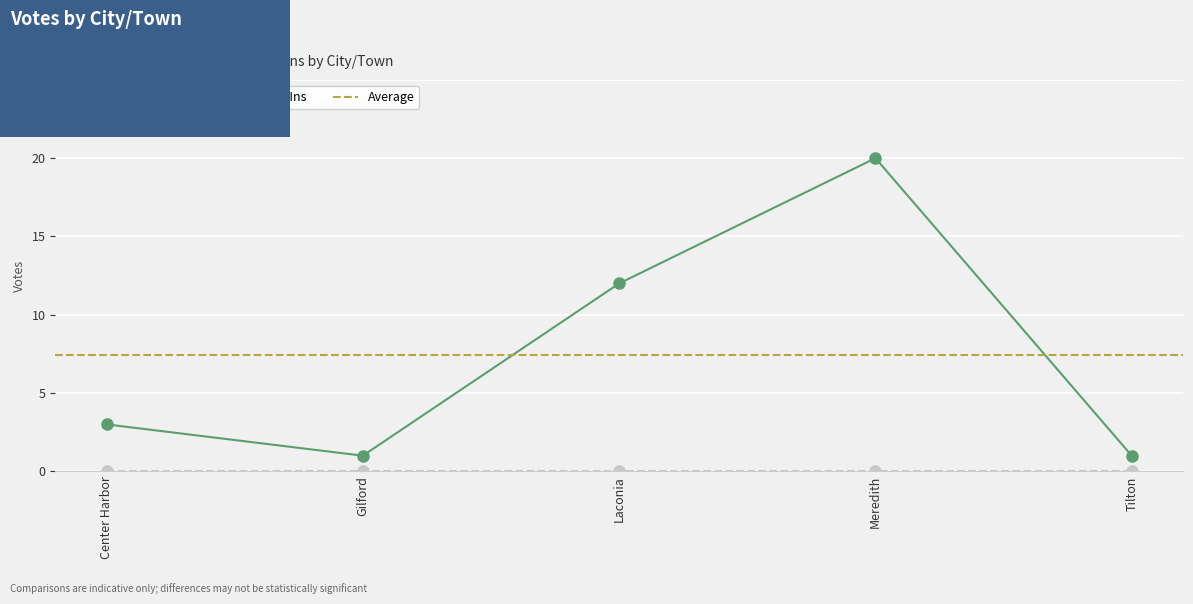

True or false: the data shows 10 at Meredith.

False